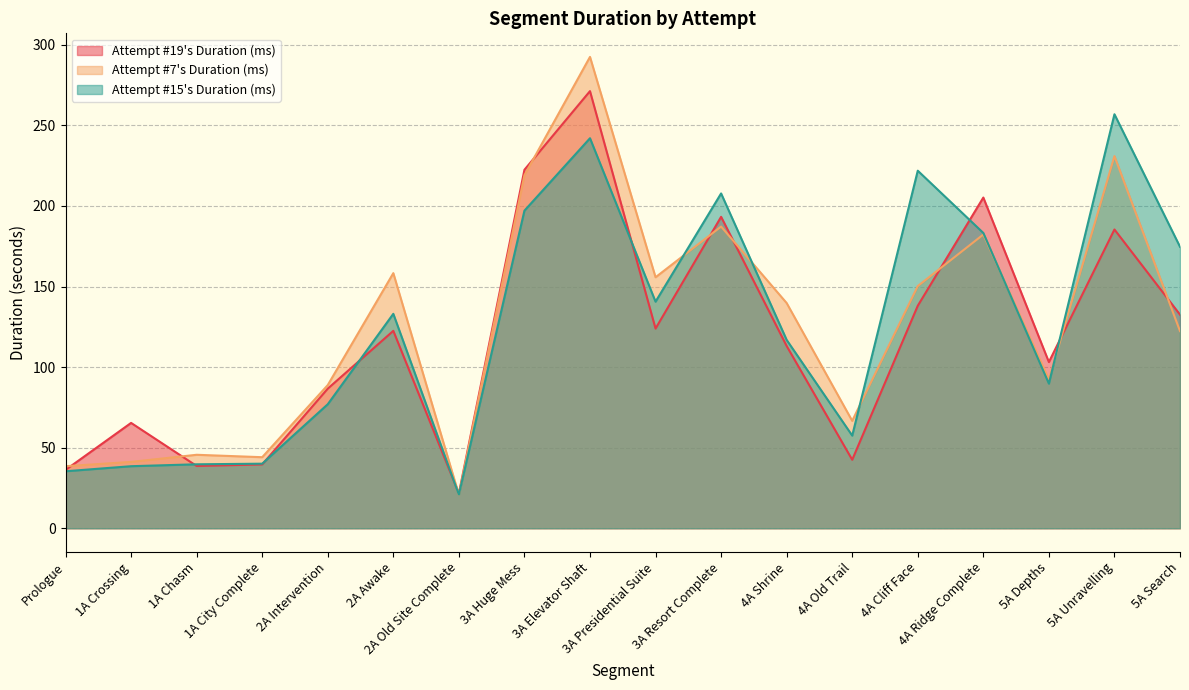

After their last crossing, which series has the higher values: Attempt #15's Duration (ms) or Attempt #19's Duration (ms)?

Attempt #15's Duration (ms)